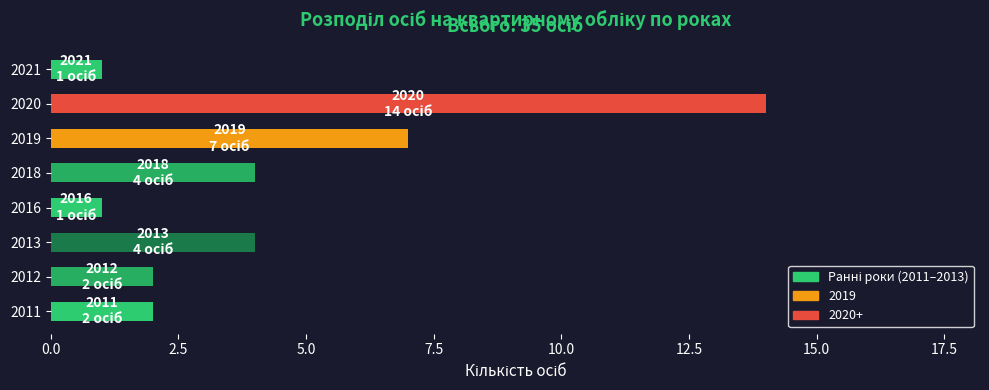

The chart shows a value of 4 at 2020. True or false?

False